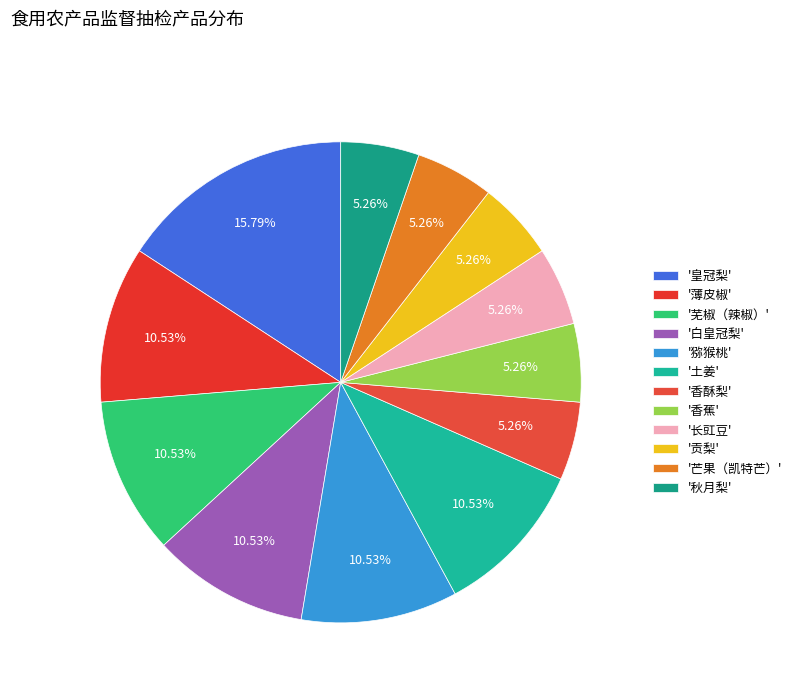

How many slices are in this pie chart?

12